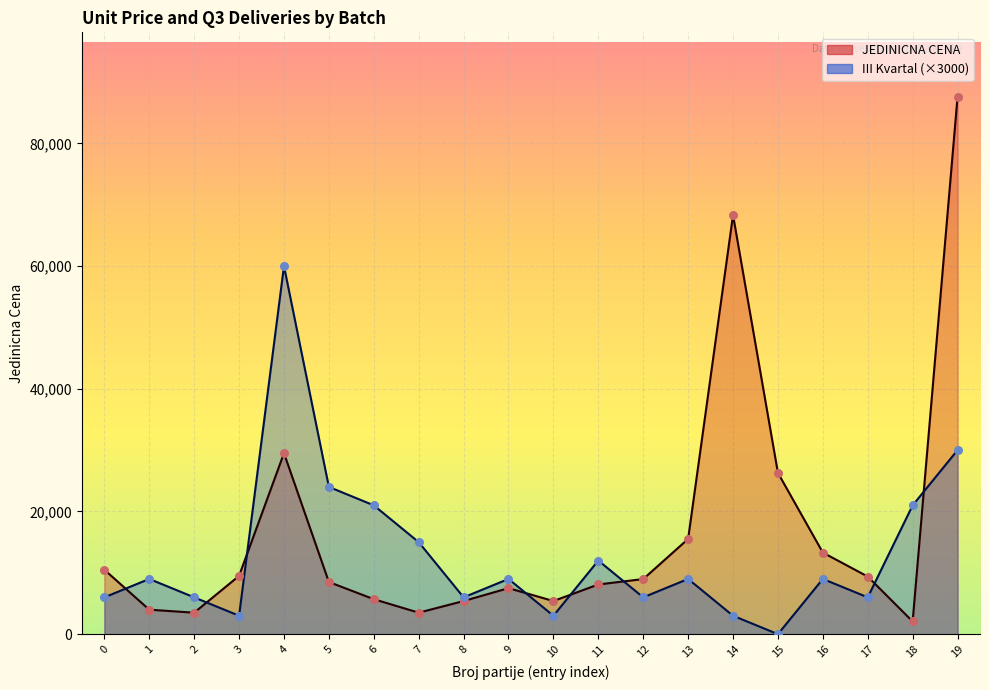

What are all the series names shown in the legend?

JEDINICNA CENA, III Kvartal